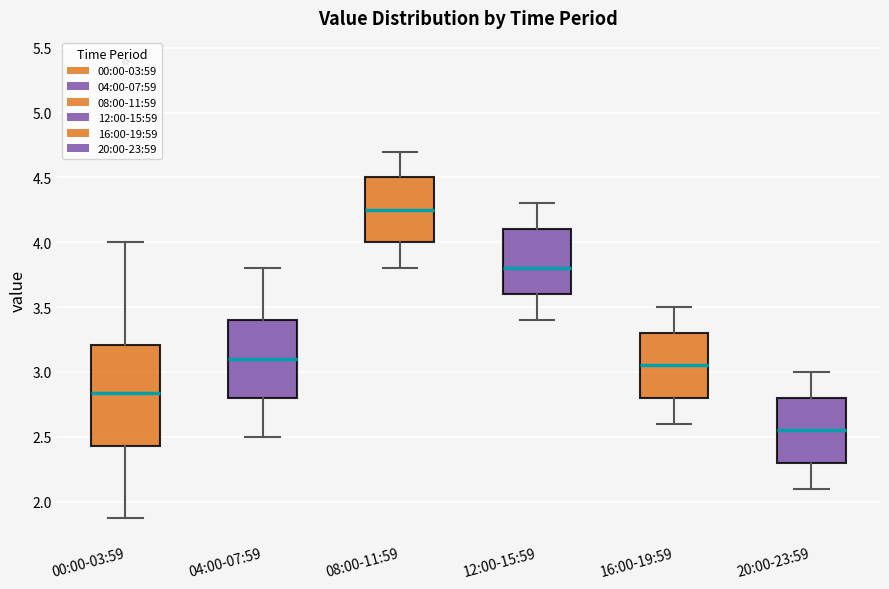

Which box's median line is the lowest?

20:00-23:59